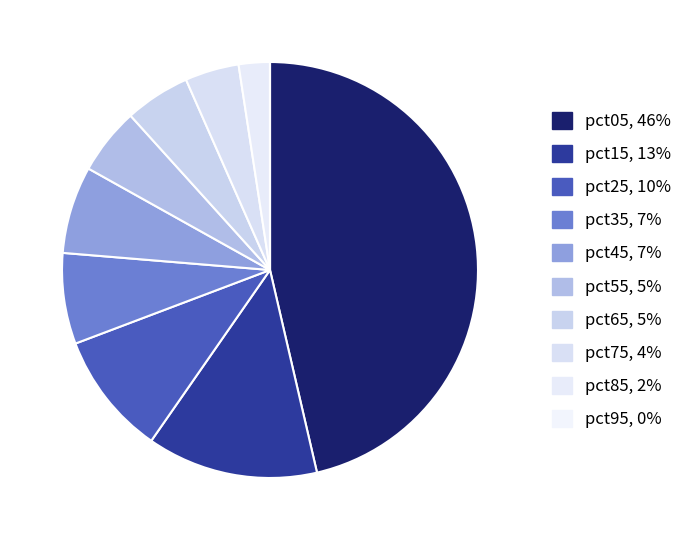

Count the number of slices in the pie.

10